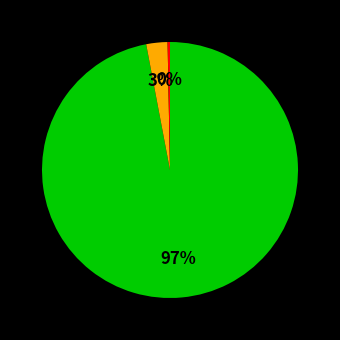

To the nearest percent, what is the difference between the largest and smallest slice percentages?

97%